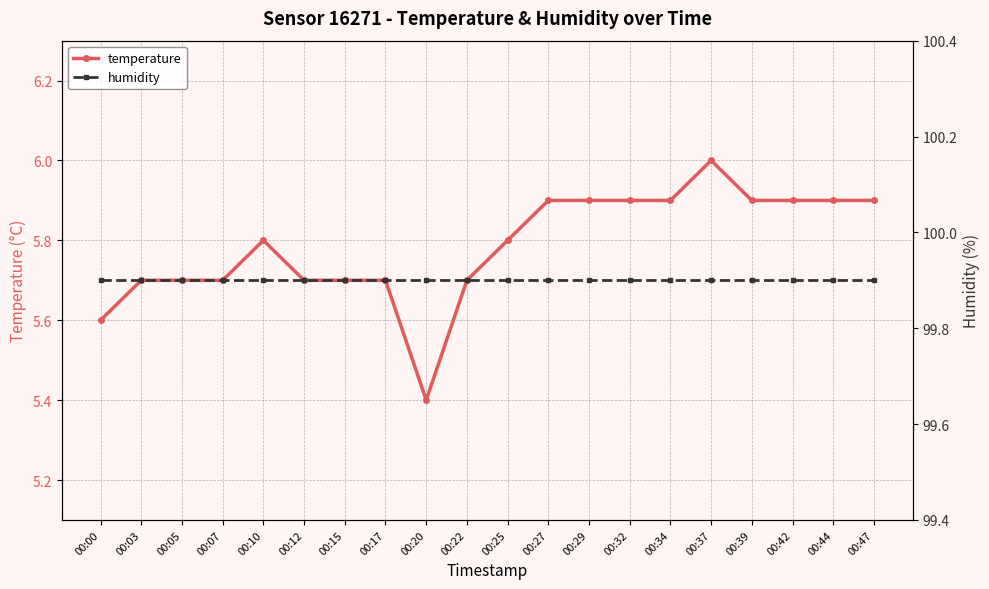

The value of humidity at 00:15 is 99.9. True or false?

True